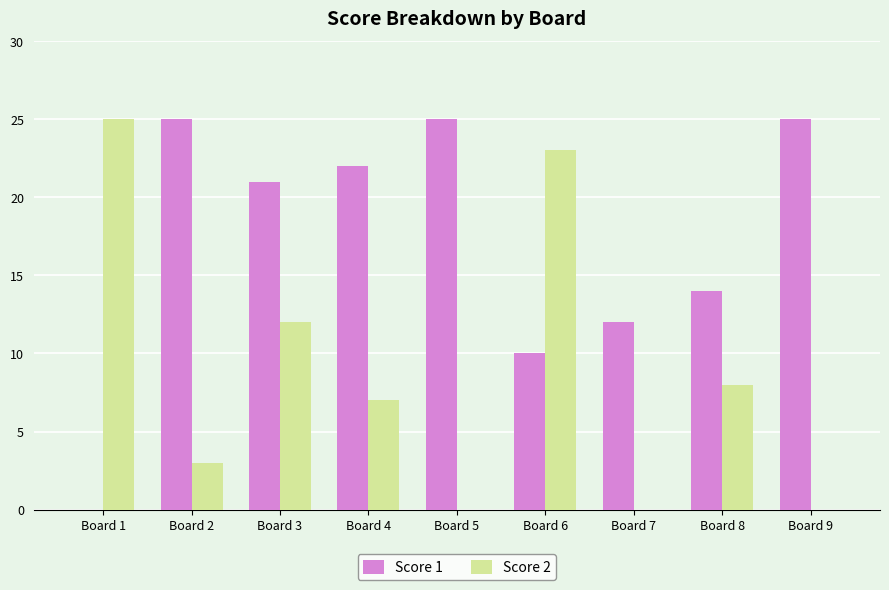

What is the sum of all Score 1 values?

154